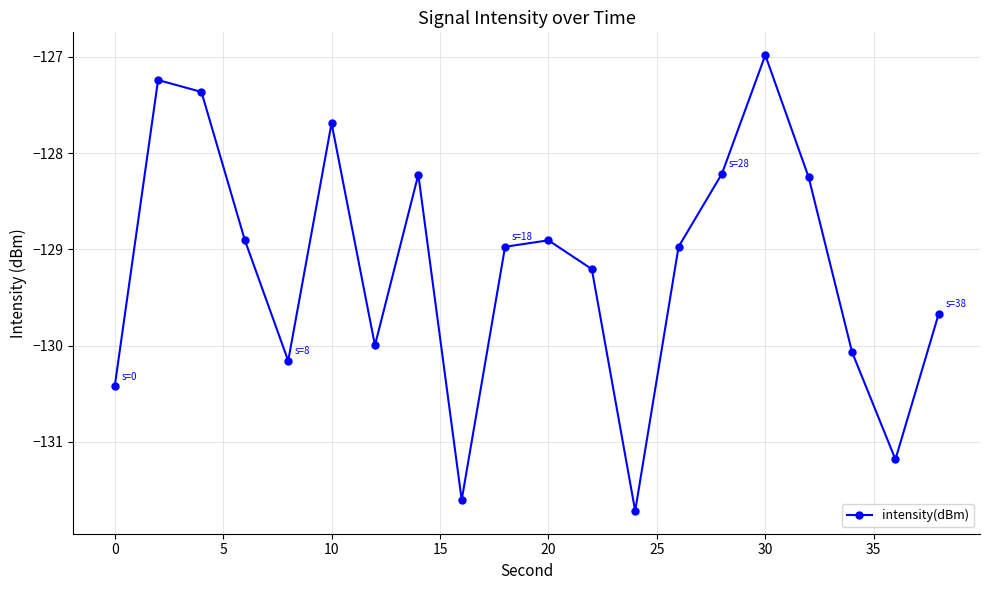

Reading left to right, what are all the values shown in this chart?

-130.4	-127.2	-127.4	-128.9	-130.2	-127.7	-130.0	-128.2	-131.6	-129.0	-128.9	-129.2	-131.7	-129.0	-128.2	-127.0	-128.3	-130.1	-131.2	-129.7